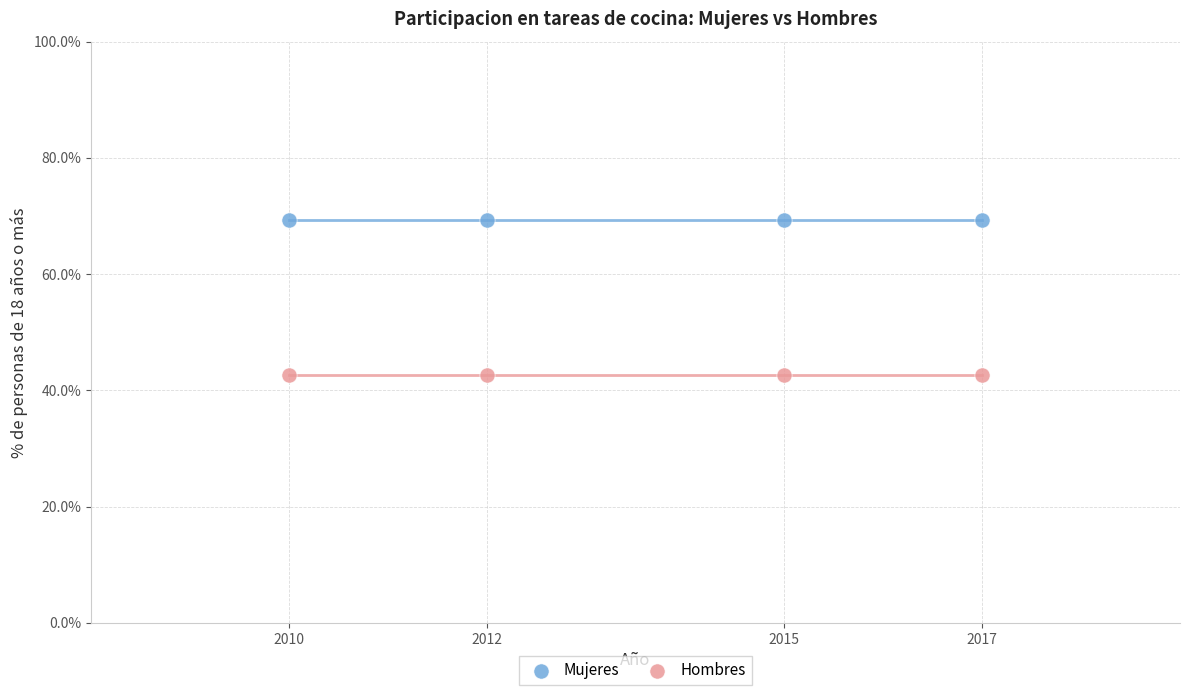

Which series contains the highest Y value?

Mujeres